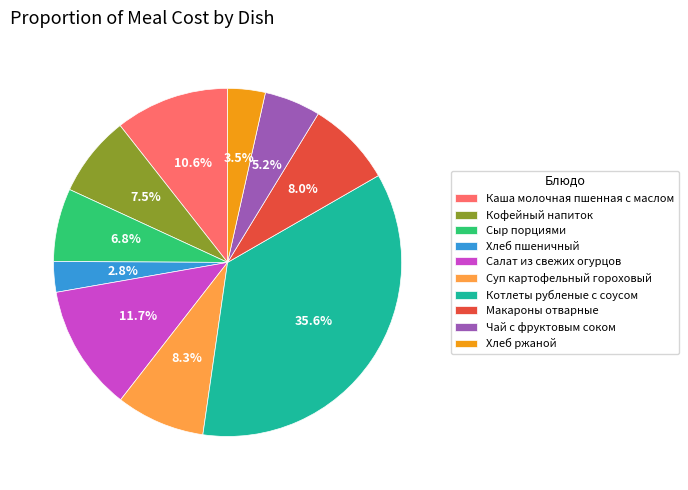

Combined, what portion of the pie is Салат из свежих огурцов and Сыр порциями?

18.5%